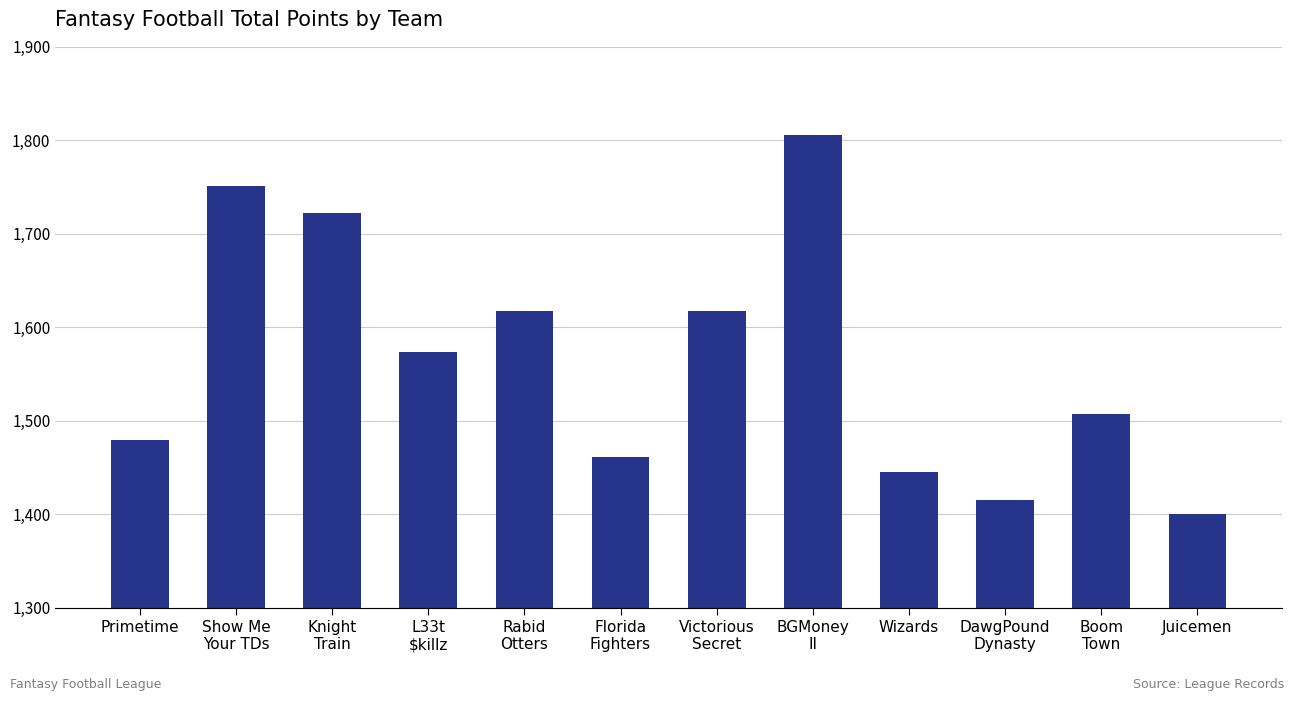

What is the average value?

1566.5